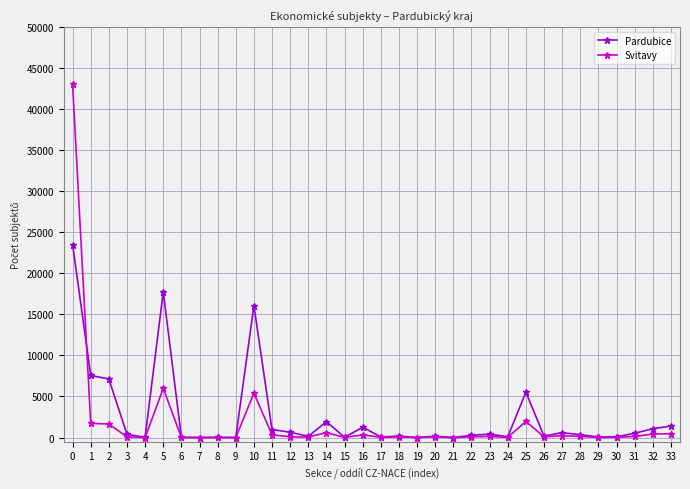

True or false: Pardubice has more than 1 points higher than both neighbors.

True